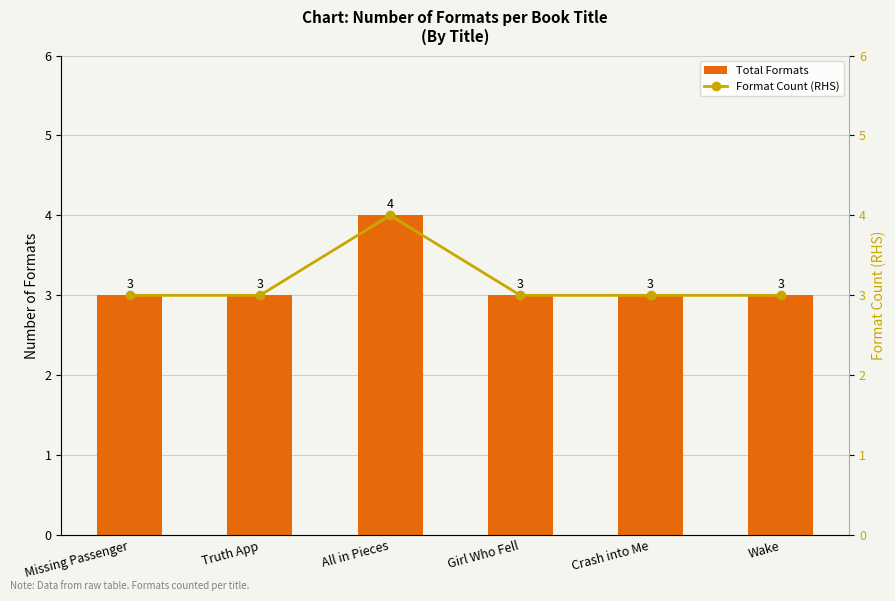

What are all the series names shown in the legend?

Total Formats, Format Count (RHS)